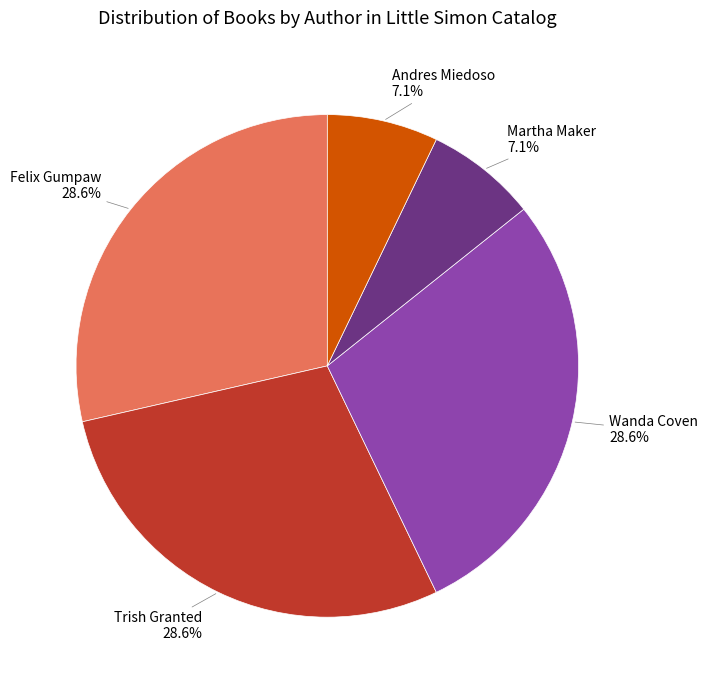

Does Trish Granted account for over 50% of the chart?

No